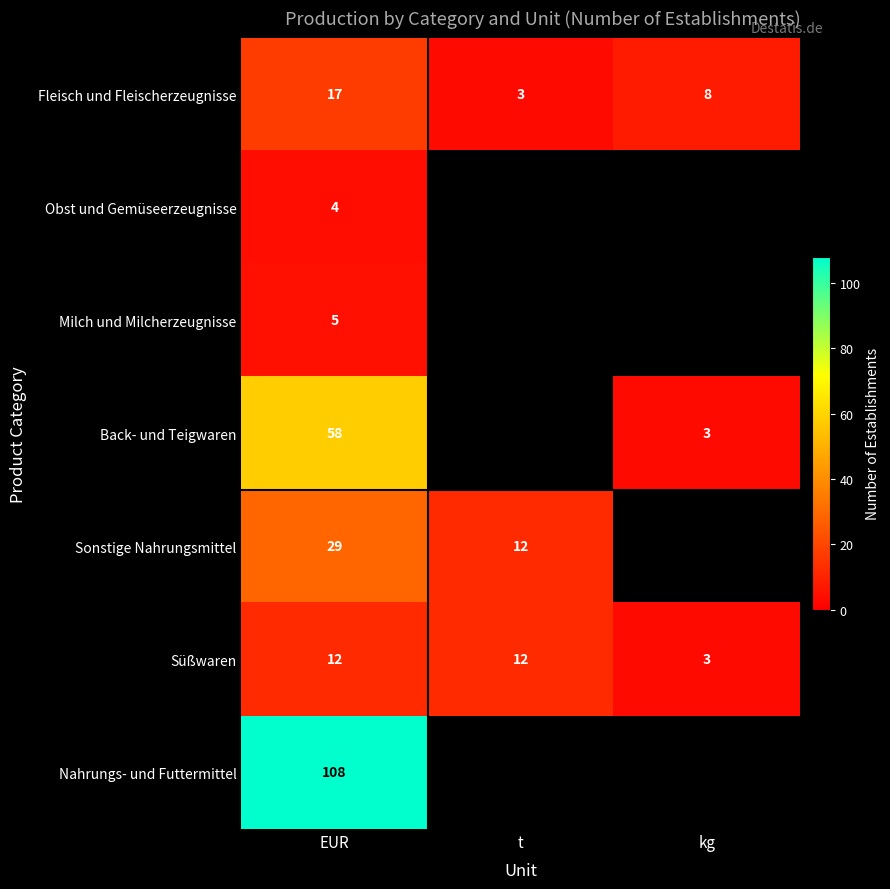

Between t and kg, which is larger?

kg